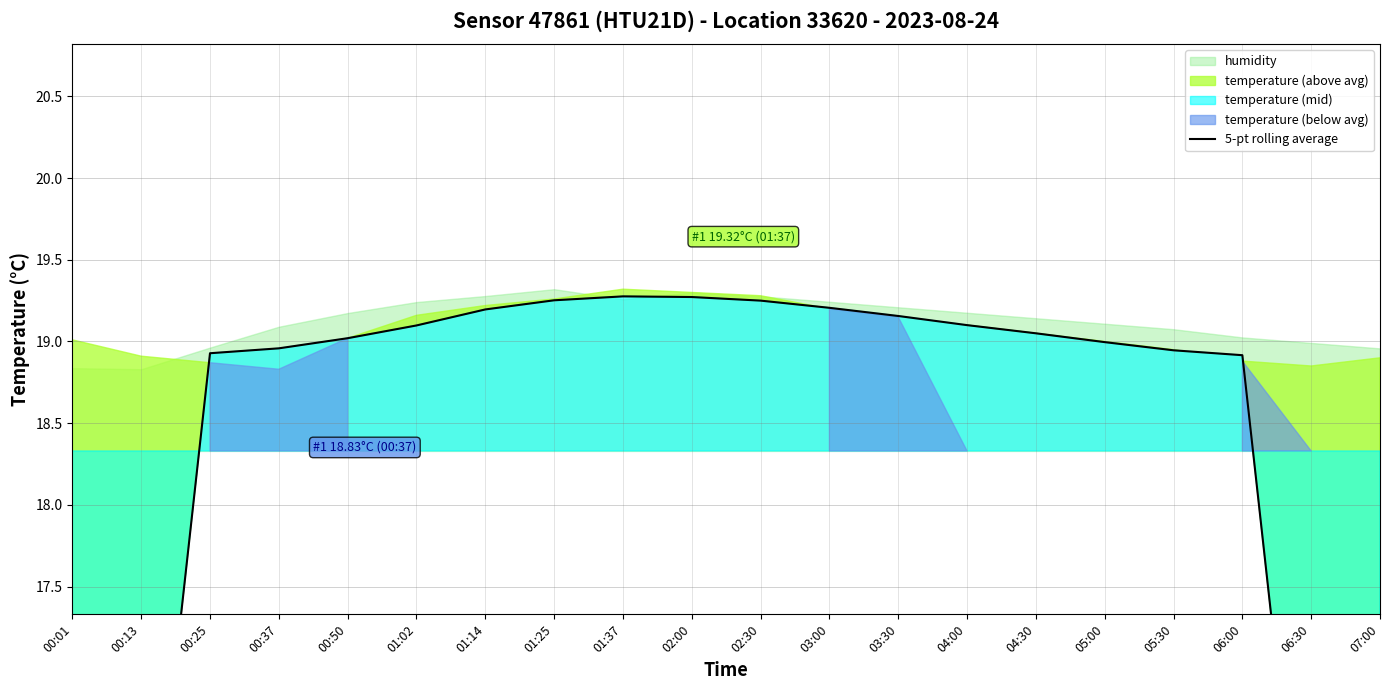

What is the approximate value at 00:25?

18.9